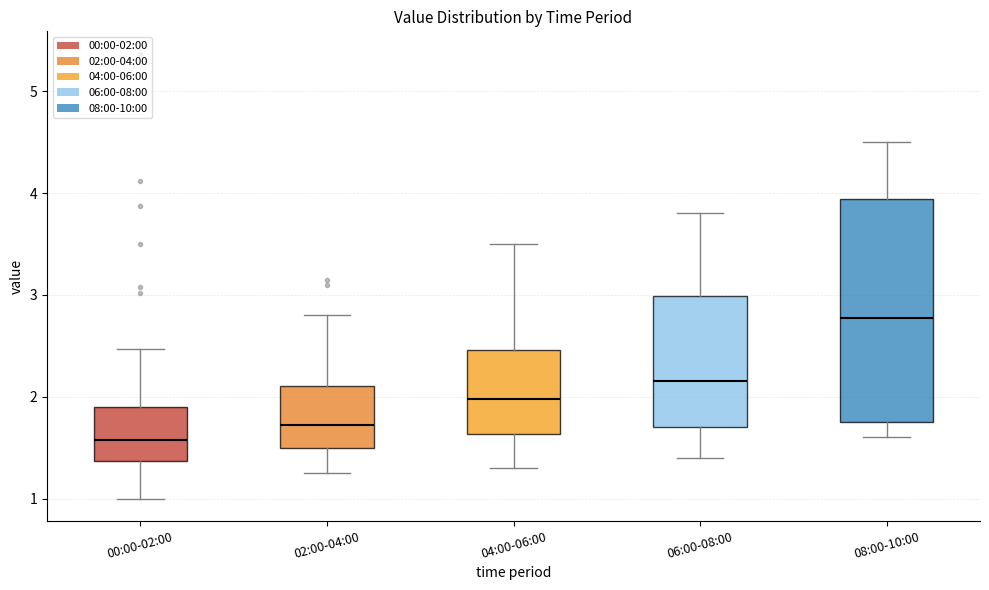

Where does the lower whisker of the box for 04:00-06:00 end on the y-axis? The values are not printed on the chart, so give them approximately, as read against the axis.

1.3